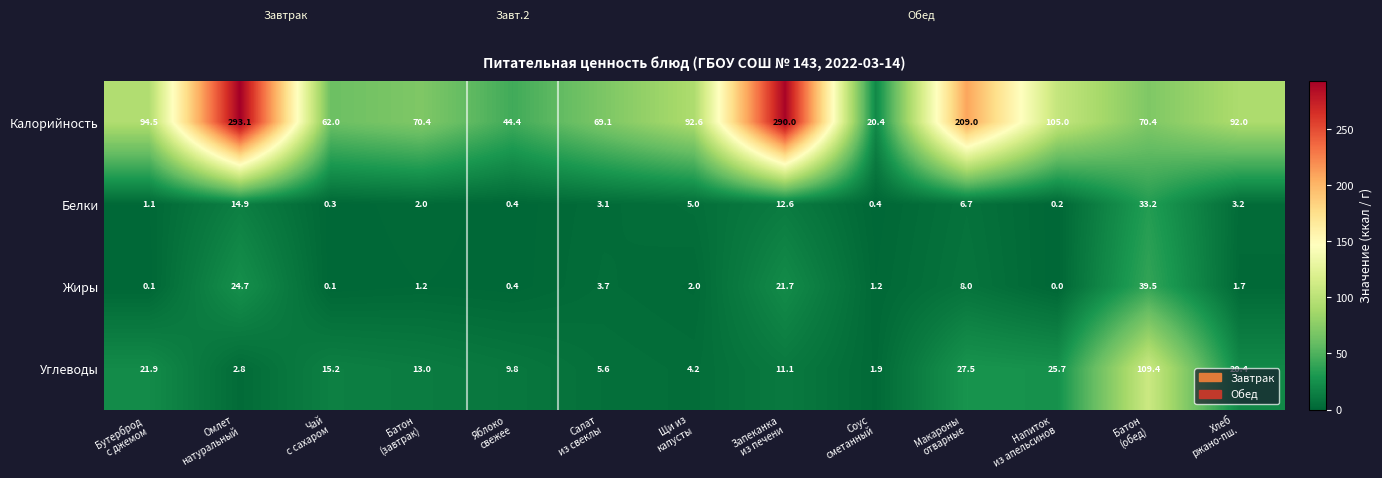

What is the average value of the Жиры series?

8.0